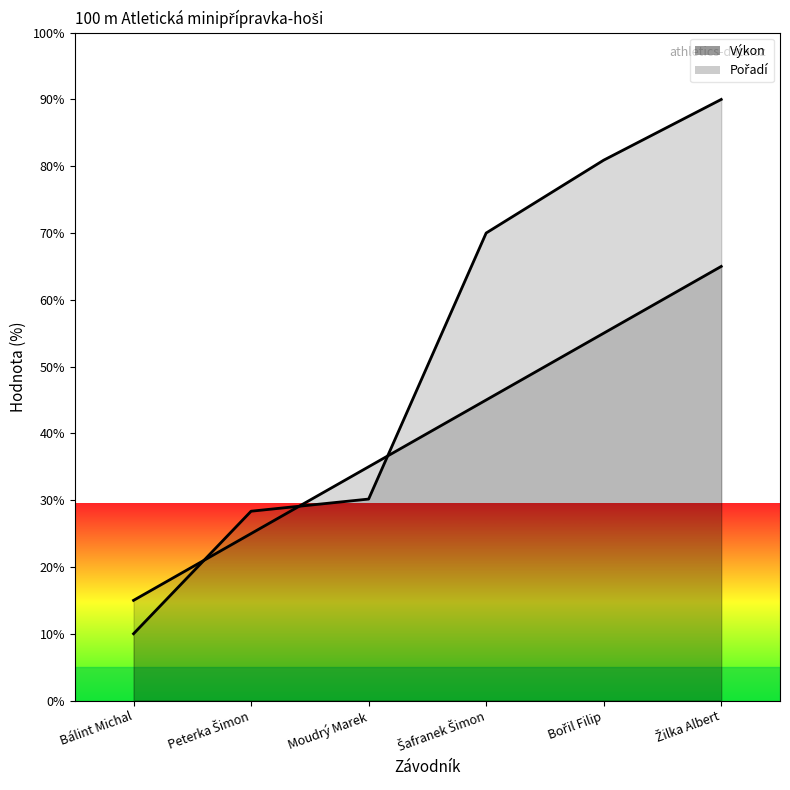

Where does the Pořadí series first go above 45?

Bořil Filip